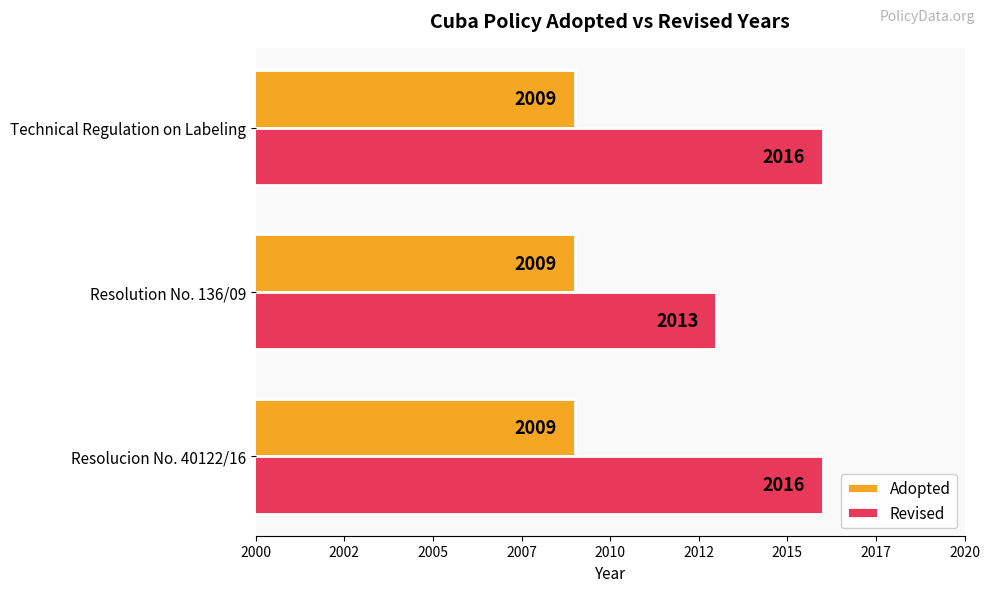

What are all the series names shown in the legend?

Adopted, Revised